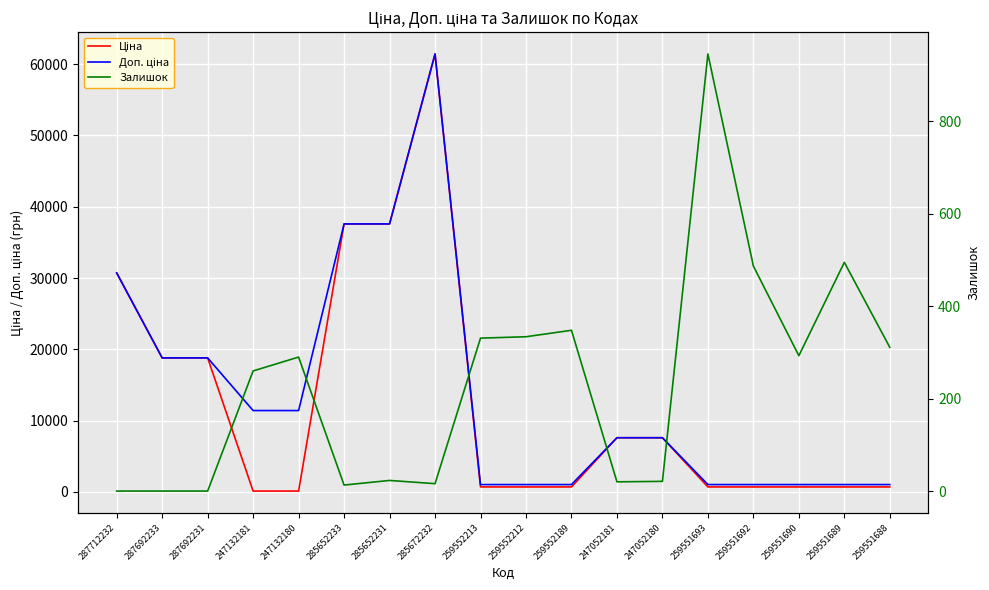

What is the label of the 9th point from the right?

259552212